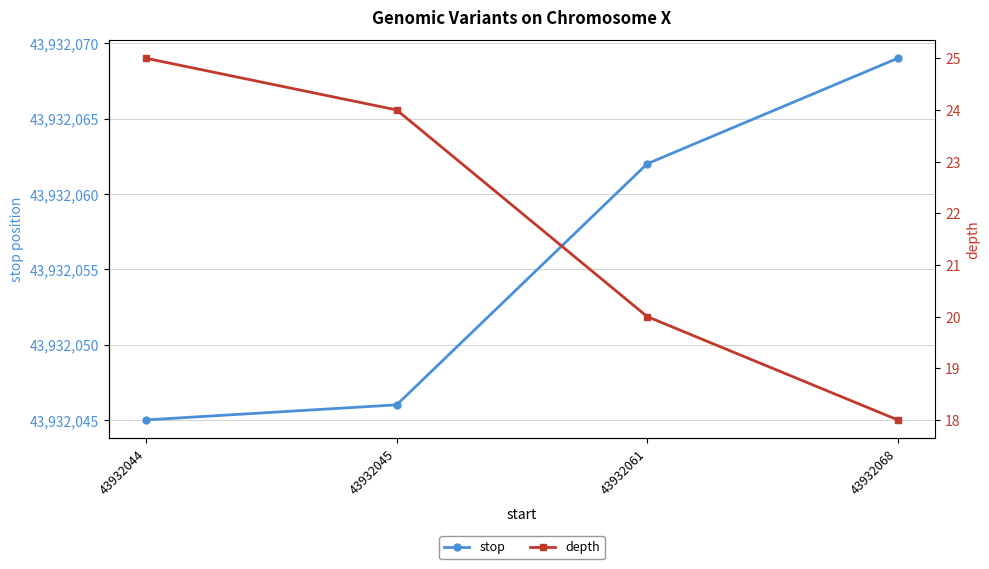

What is the value of the stop point at the 4th from the left?

43932069